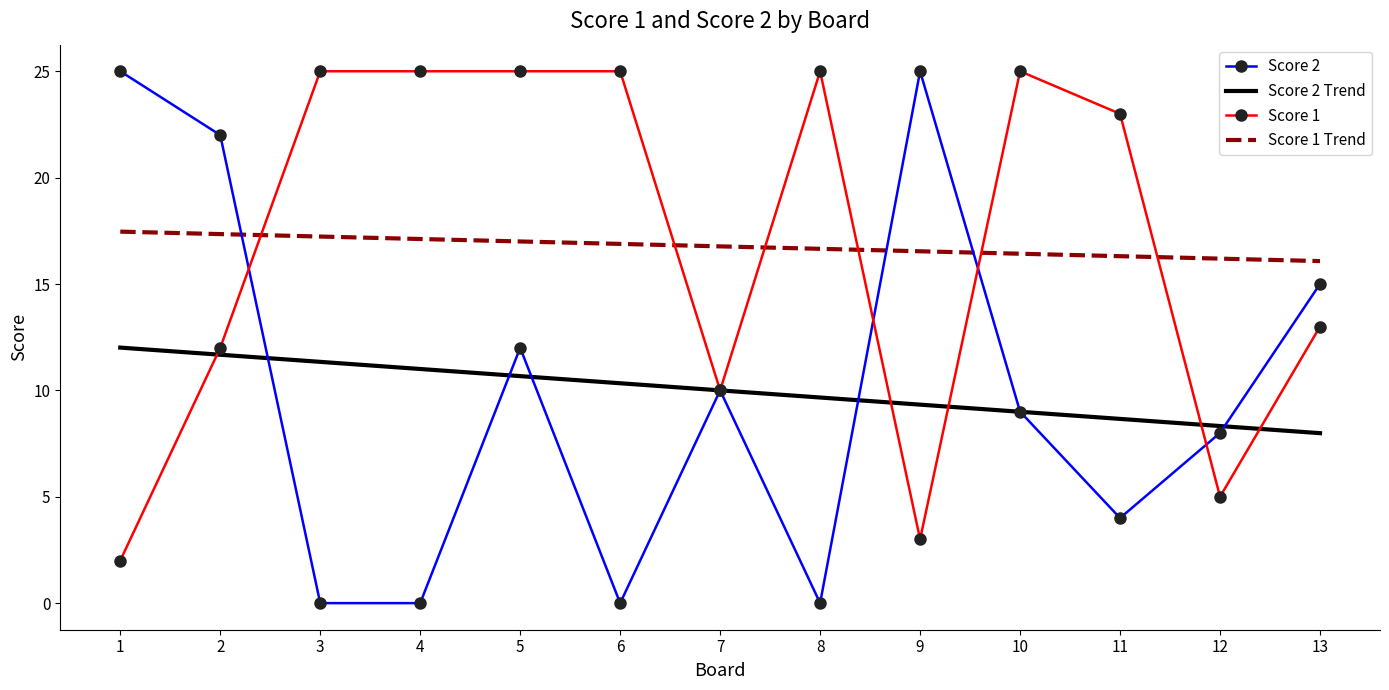

Which series has the widest spread of values?

Score 2